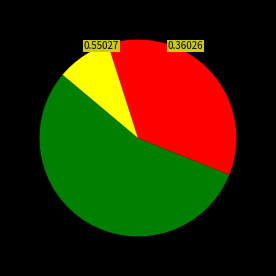

How many segments does this pie chart have?

3